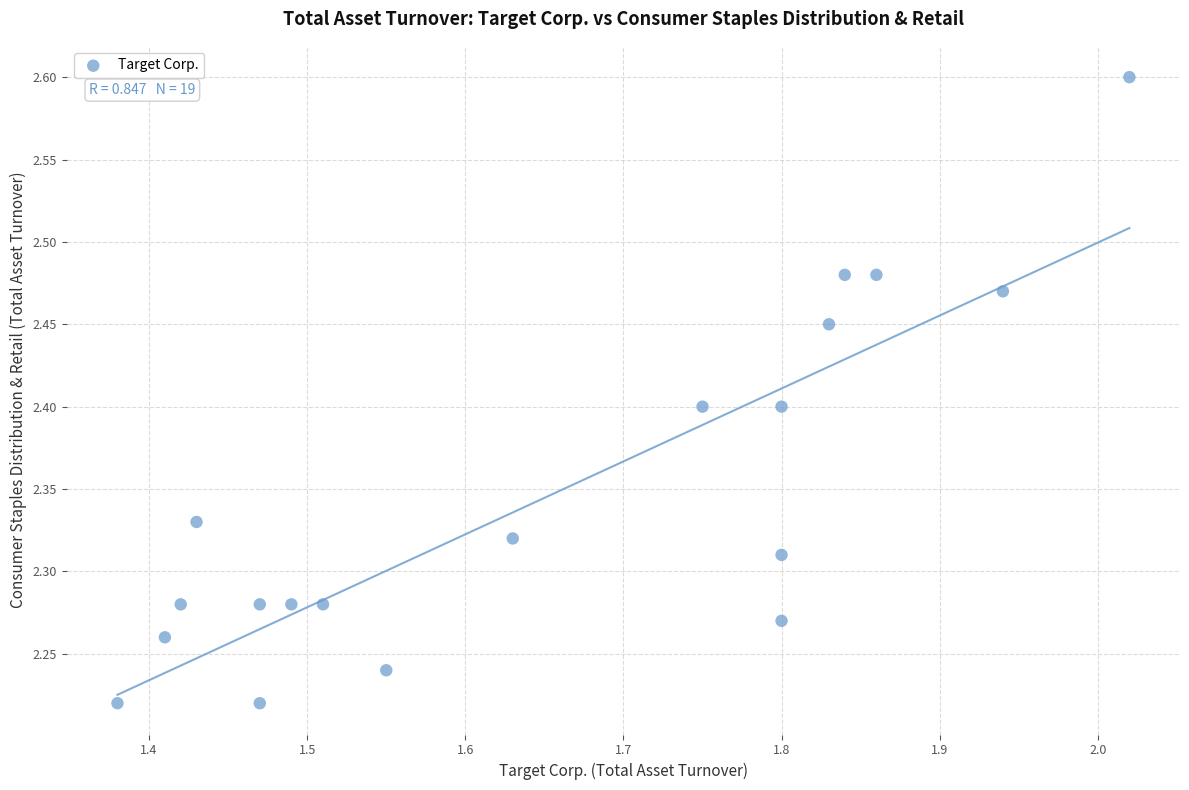

What is the range of X values (max minus min)?

0.6